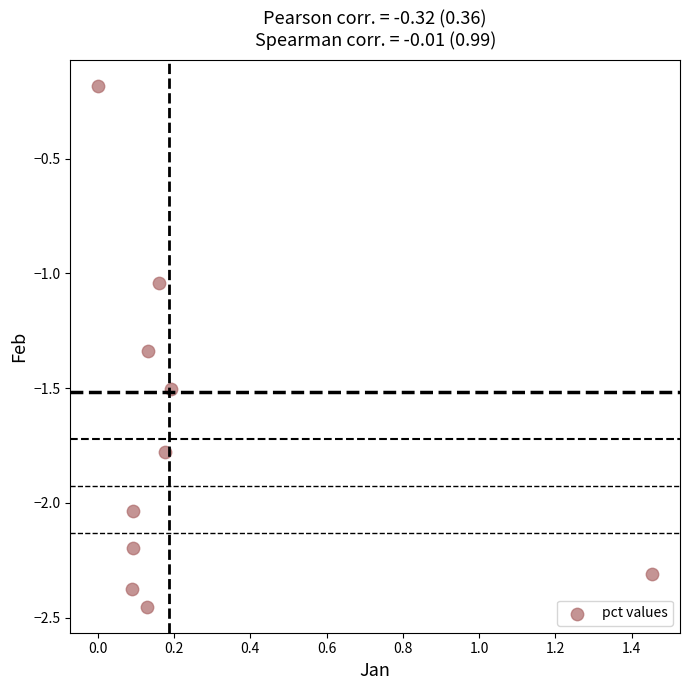

What is the average Y value?

-1.7